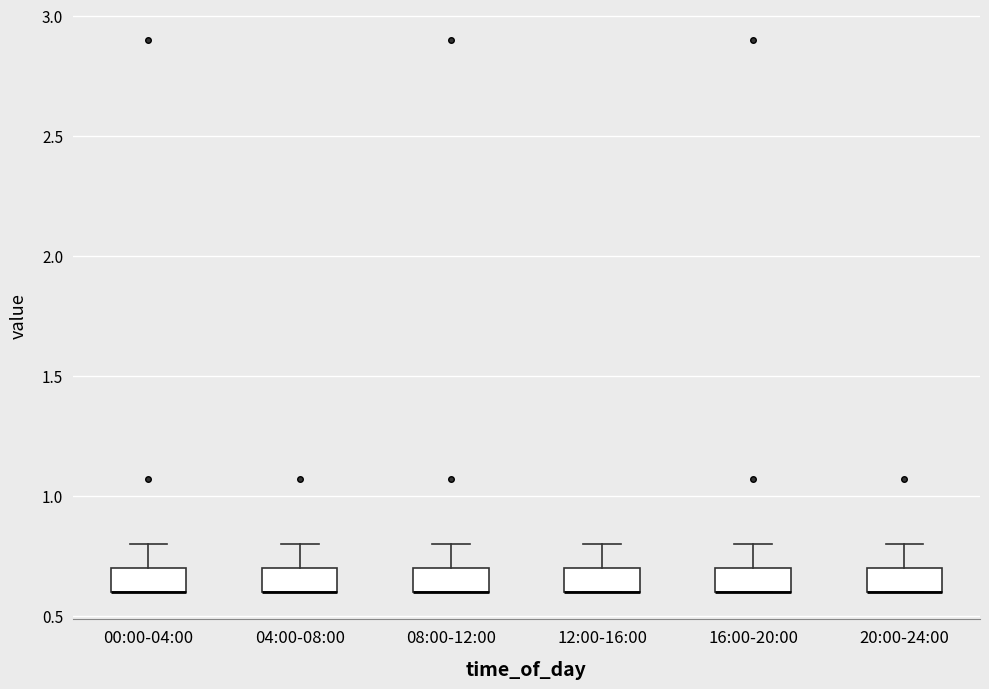

Where is the lower edge of the box for 08:00-12:00 on the y-axis? The values are not printed on the chart, so give them approximately, as read against the axis.

0.6